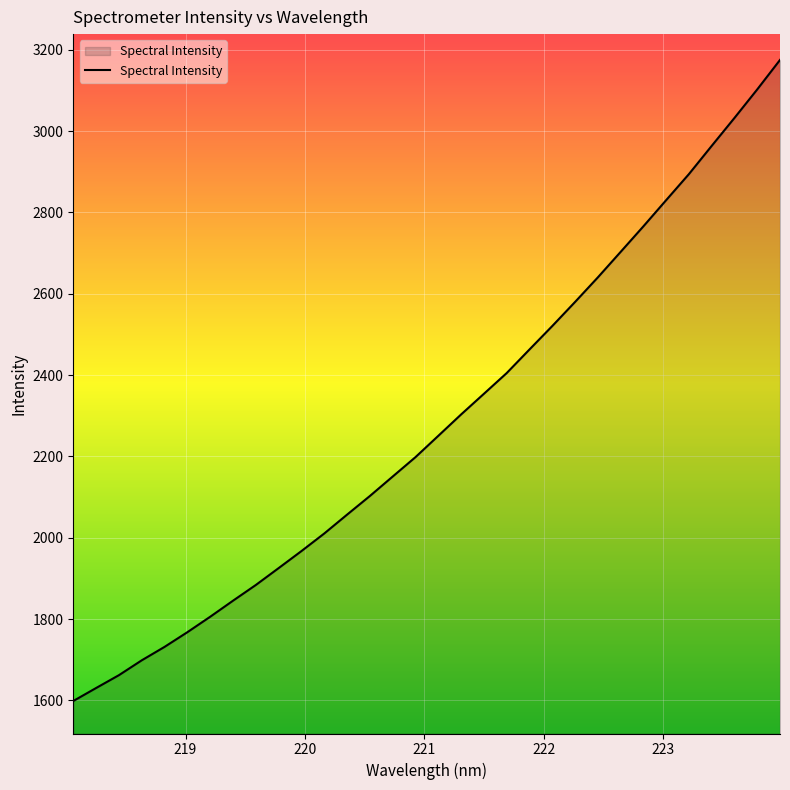

What is the minimum value shown in the chart?

1598.6